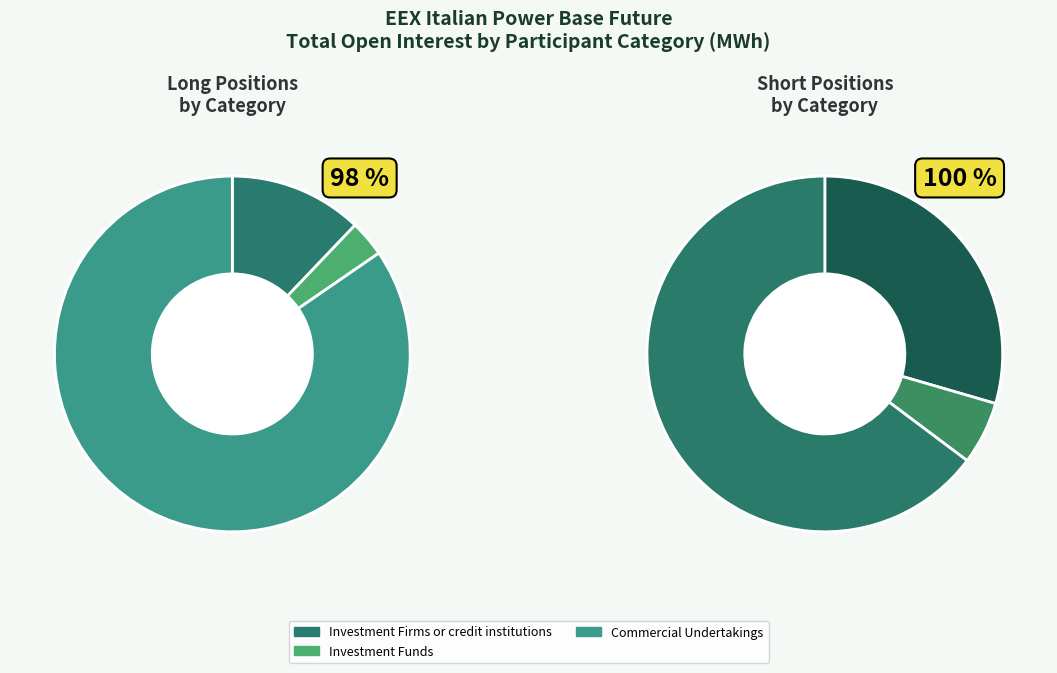

Is Commercial Undertakings the majority of the pie?

Yes